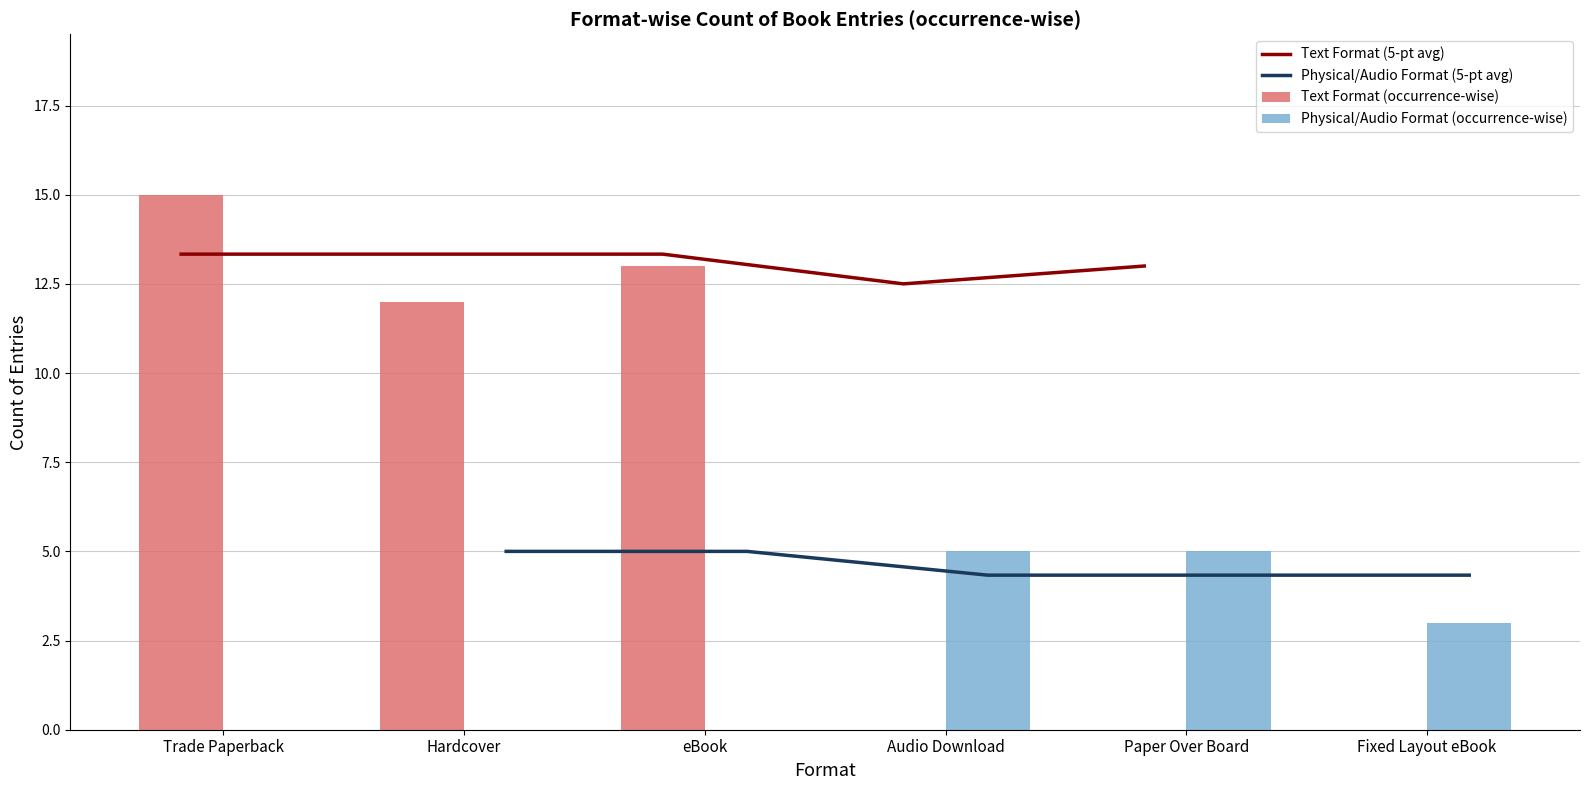

Which category has the highest value in the Text Format (occurrence-wise) series?

Trade Paperback